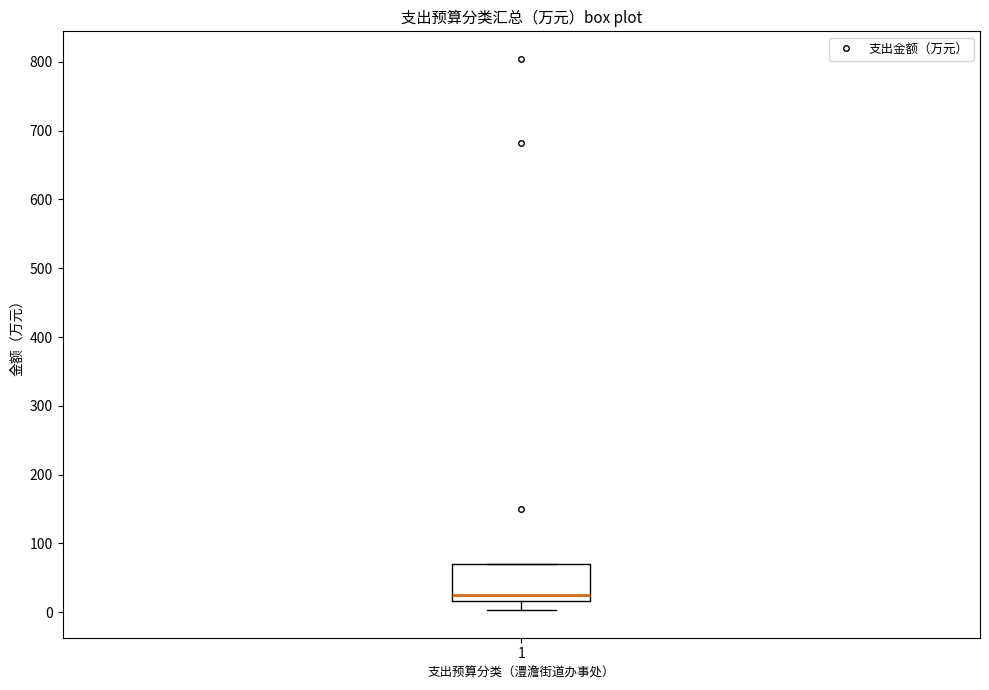

Where is the upper edge of the box at x = 1 on the y-axis? The values are not printed on the chart, so give them approximately, as read against the axis.

70